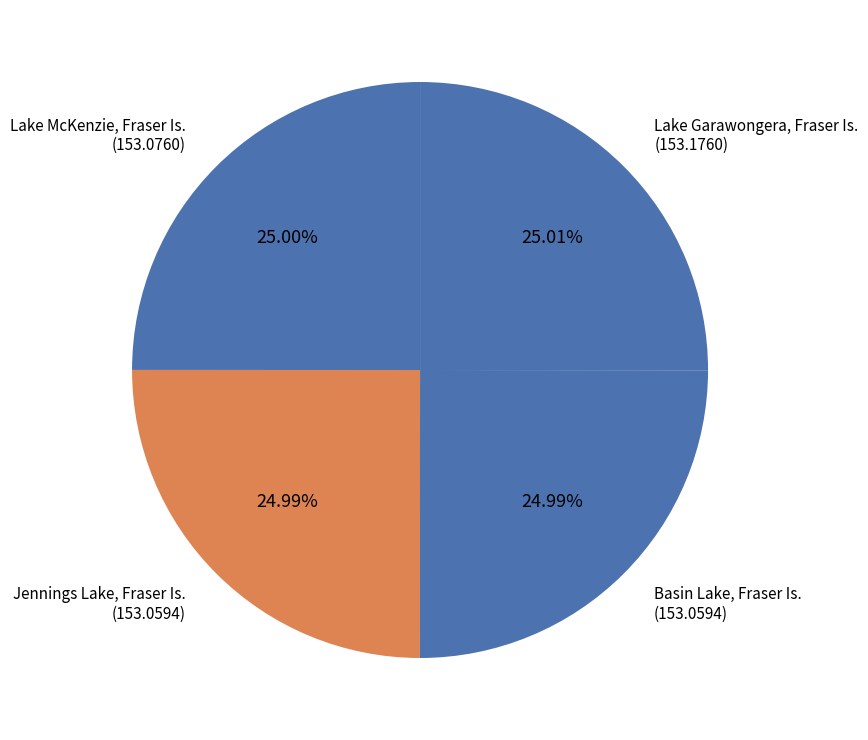

Count the number of slices in the pie.

4